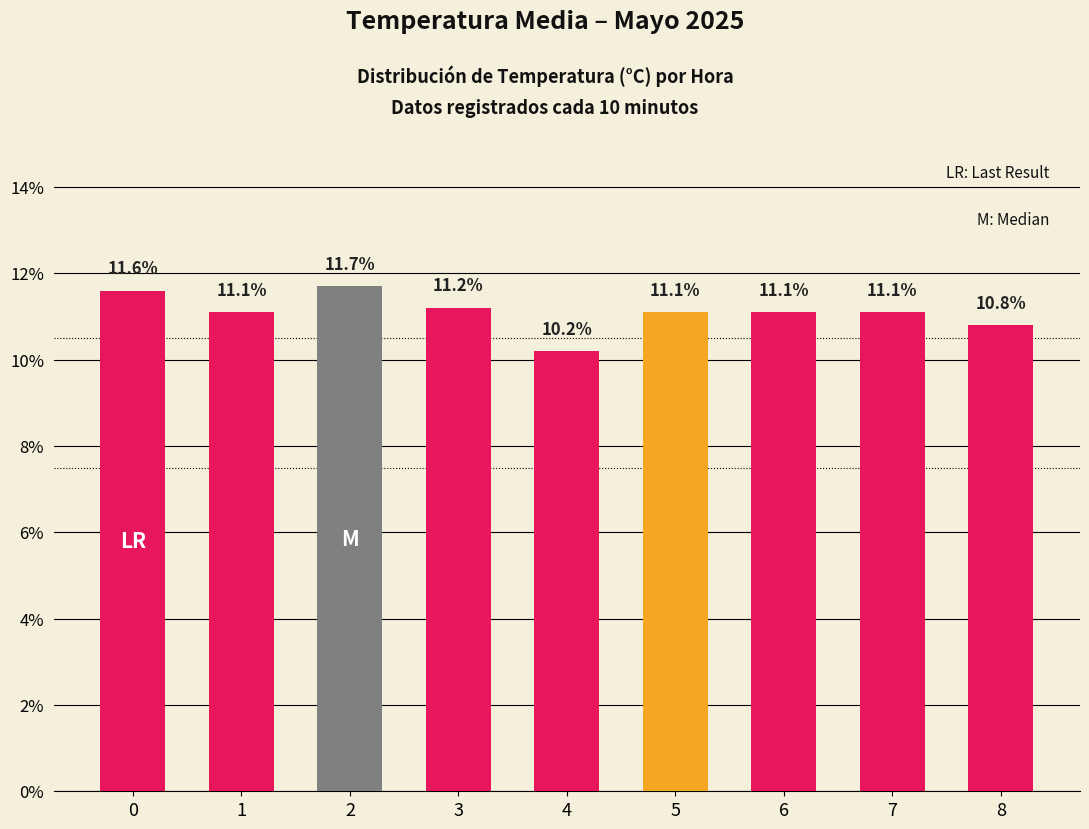

Where is the data nearest to the value 10?

4